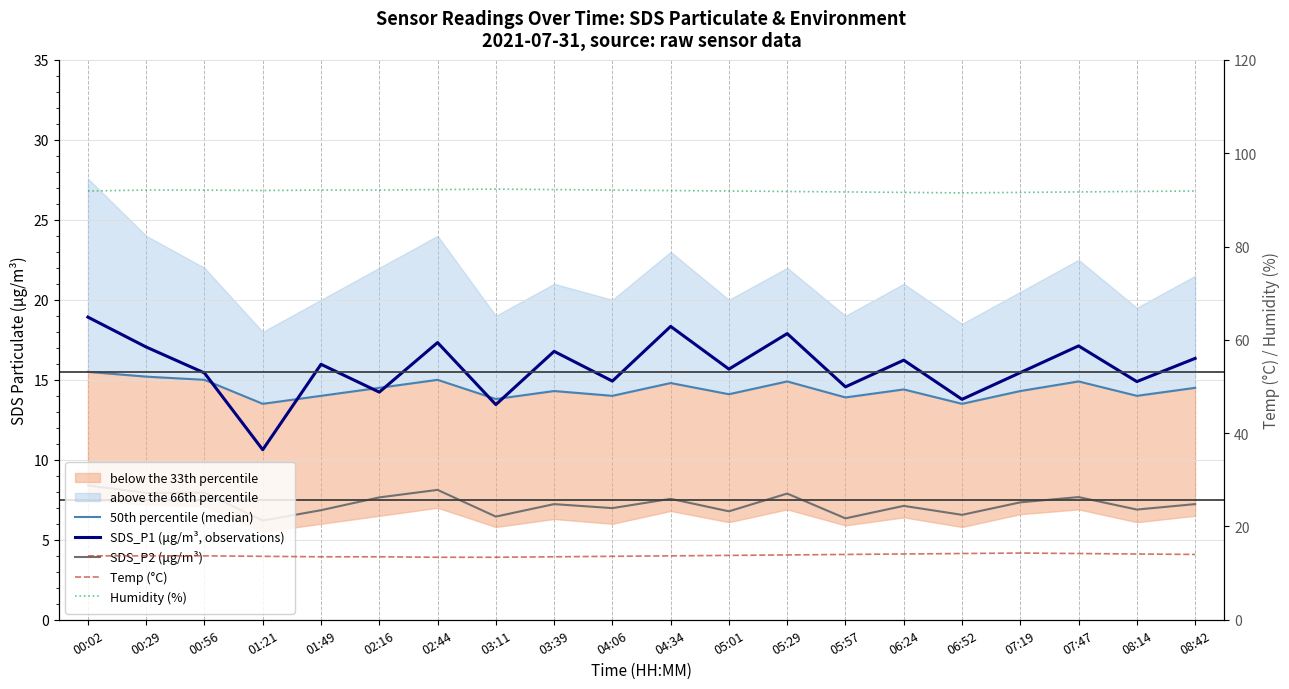

At which label does 50th percentile (median) first exceed 14?

00:02